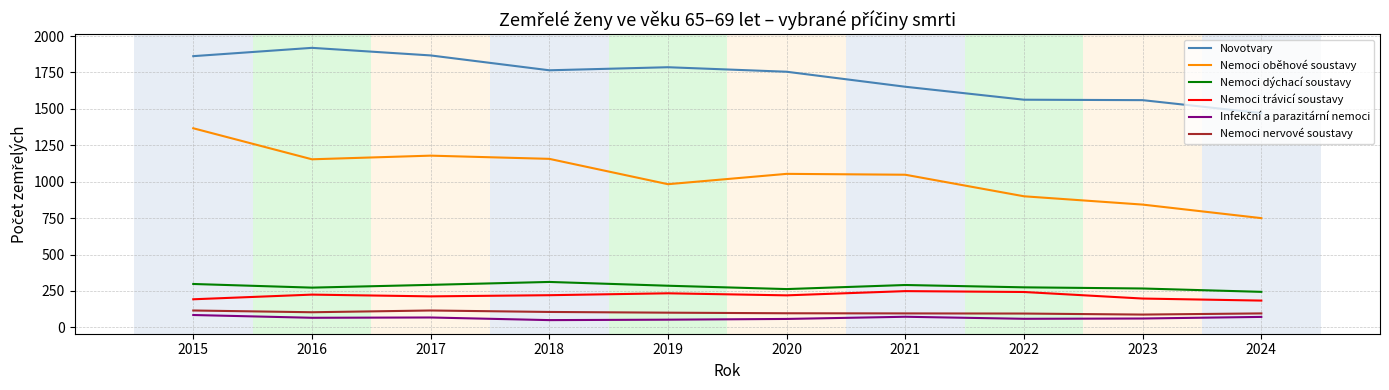

True or false: Nemoci dýchací soustavy and Nemoci trávicí soustavy intersect in this chart.

False